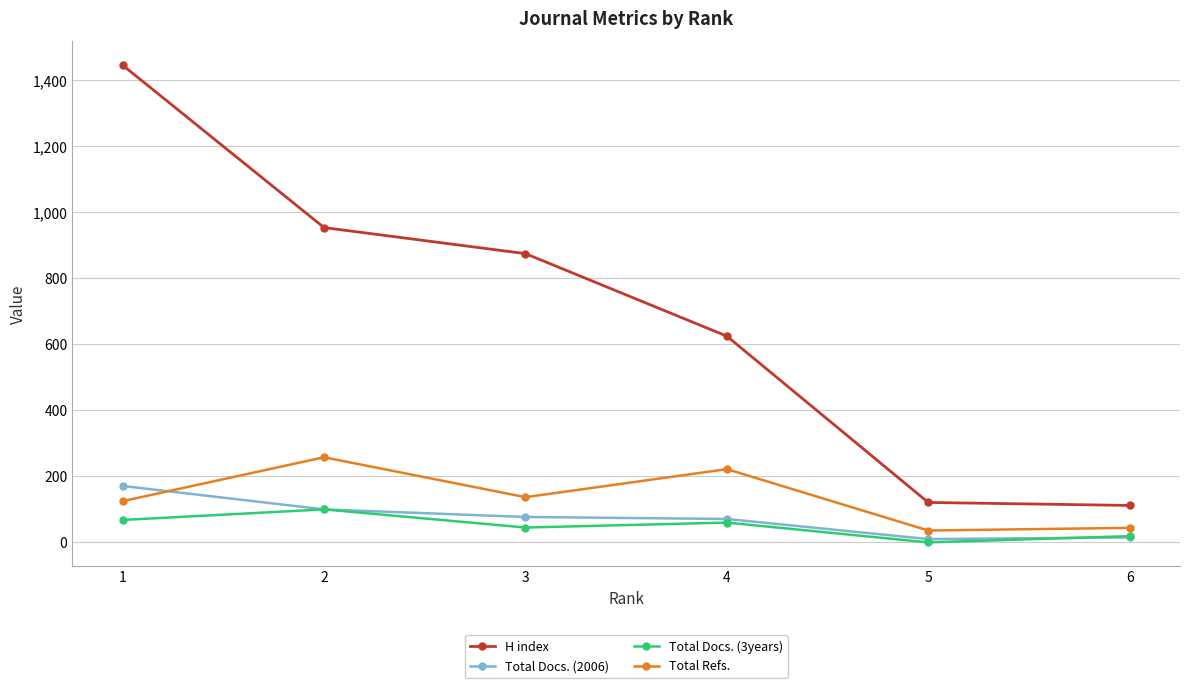

What is the difference between the maximum and minimum values in the H index series?

1334